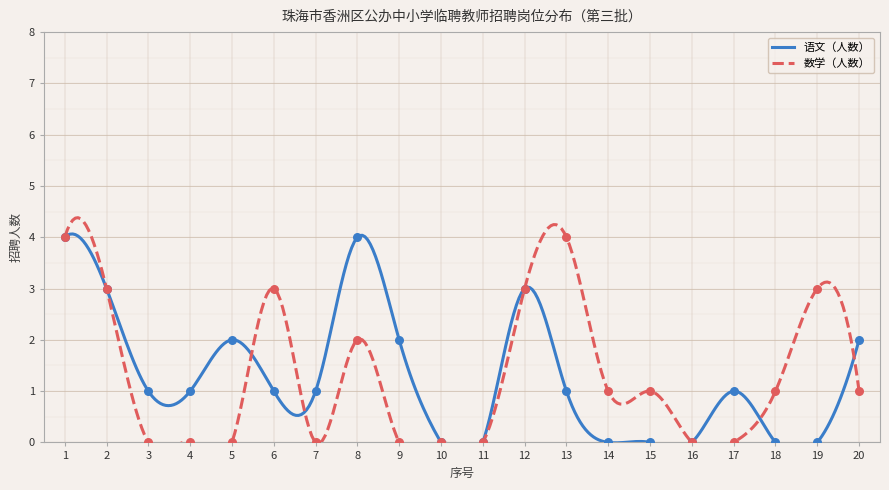

At how many categories does at least one series exceed 1?

10